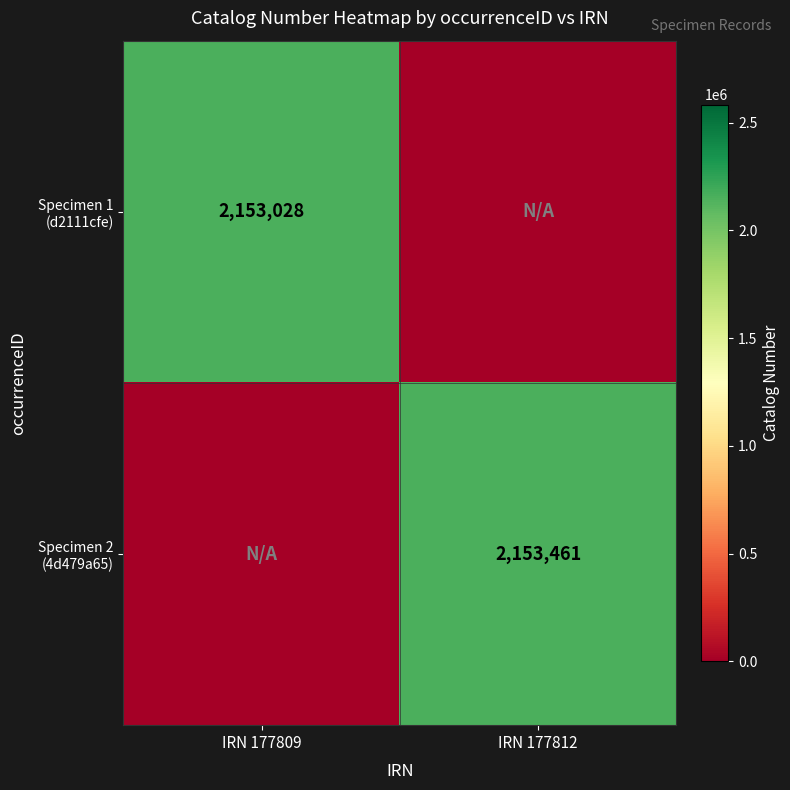

Rank the series by their average value, from highest to lowest.

Specimen 2 (4d479a65), Specimen 1 (d2111cfe)